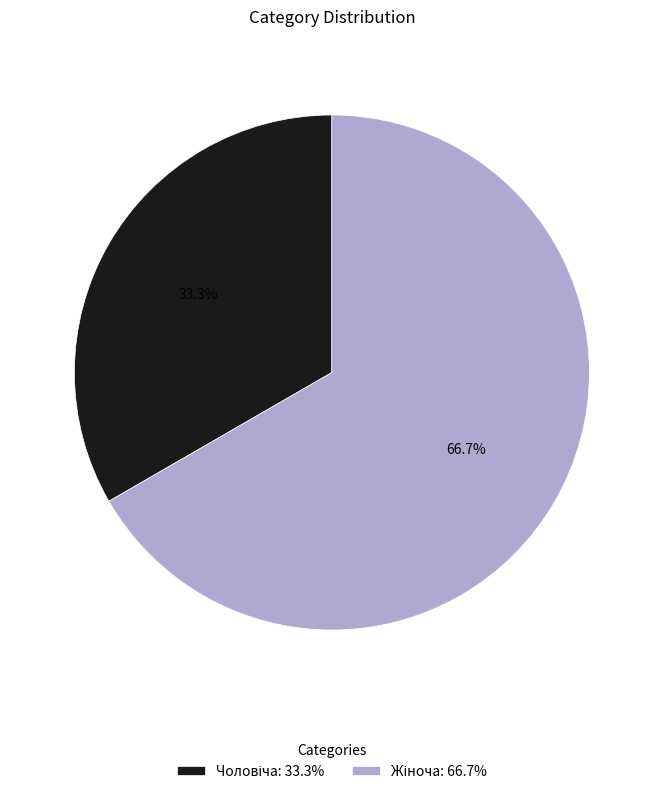

Is there a majority slice in this chart?

Yes